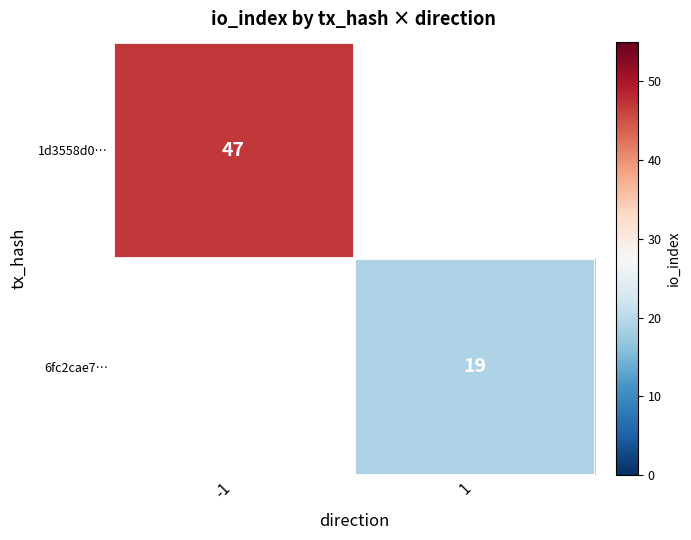

The value of 6fc2cae7… at 1 is 26. True or false?

False